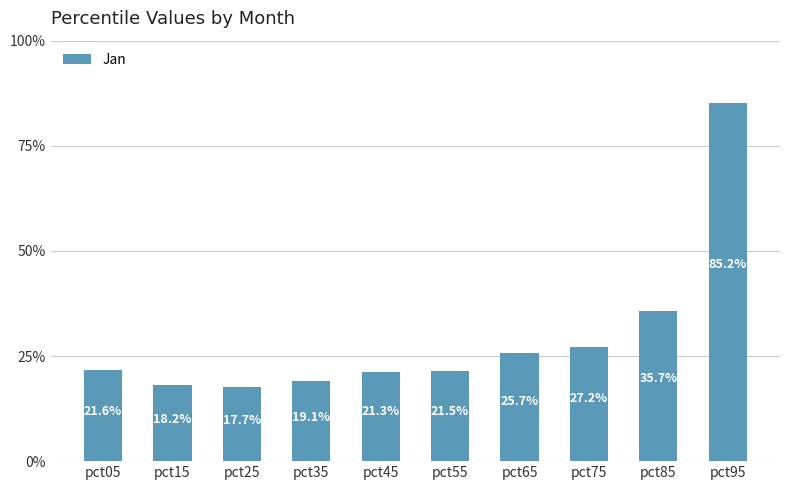

List the labels in order of value, largest first.

pct95, pct85, pct75, pct65, pct05, pct55, pct45, pct35, pct15, pct25